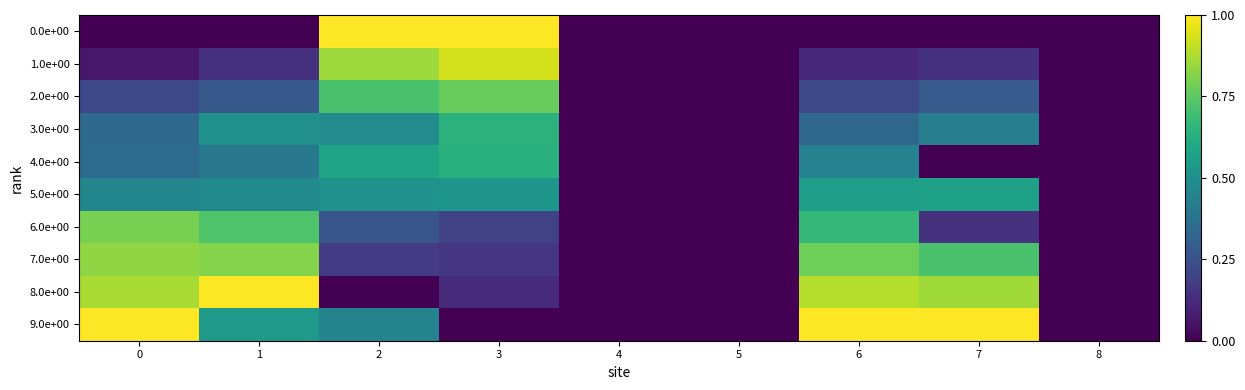

At which category is the sum across all series the highest?

2